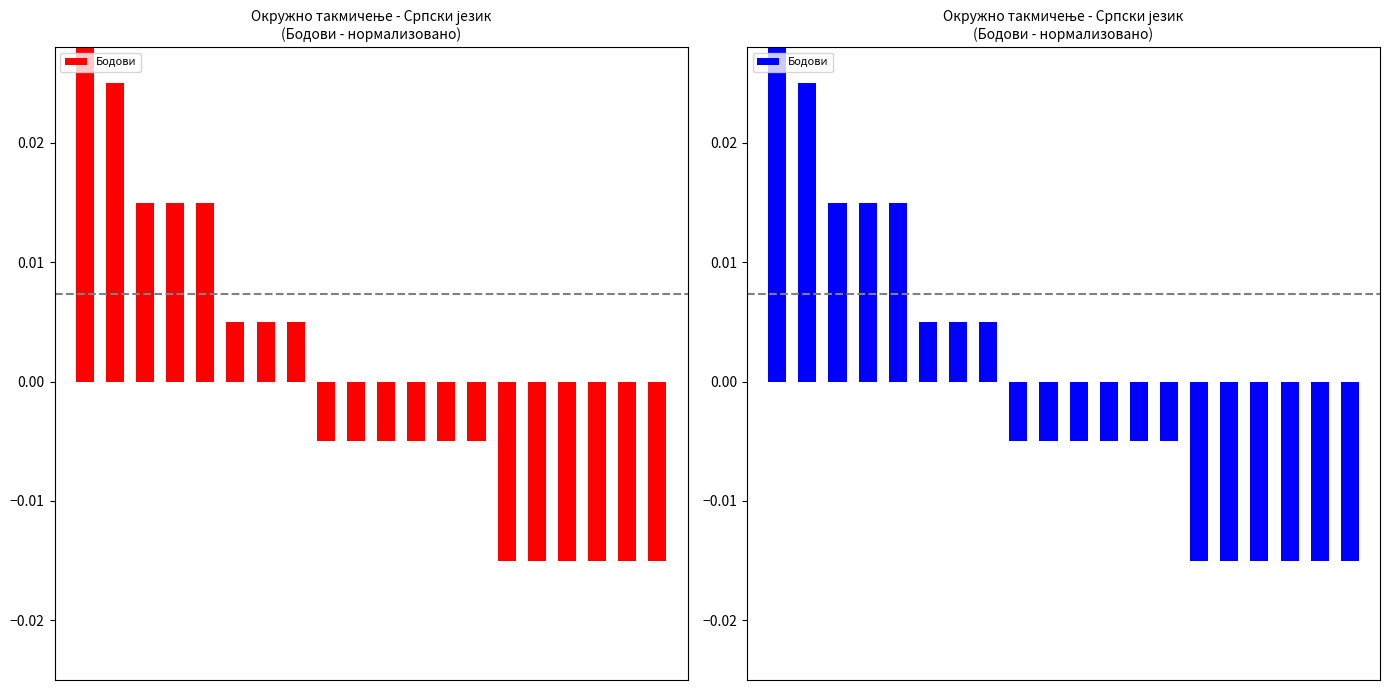

The value at 17 is -0.0. True or false?

True